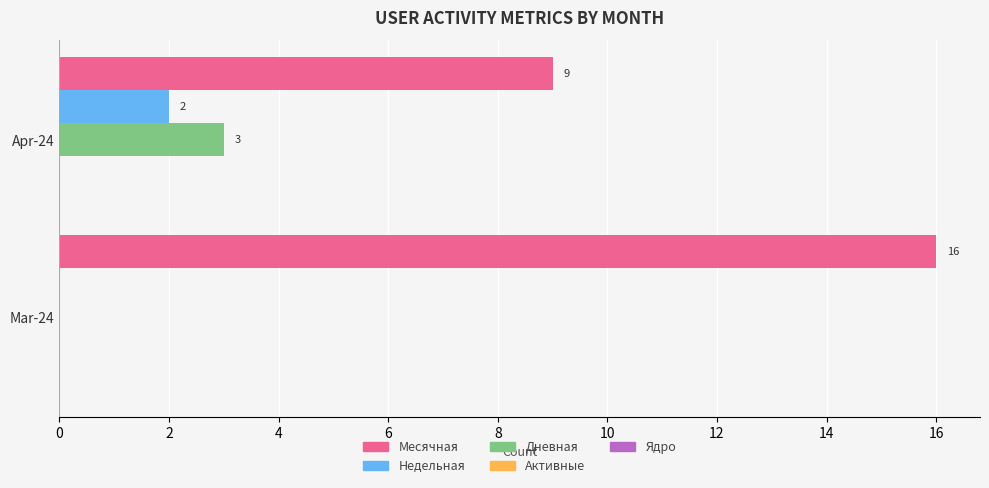

What is the sum of all Месячная values?

25